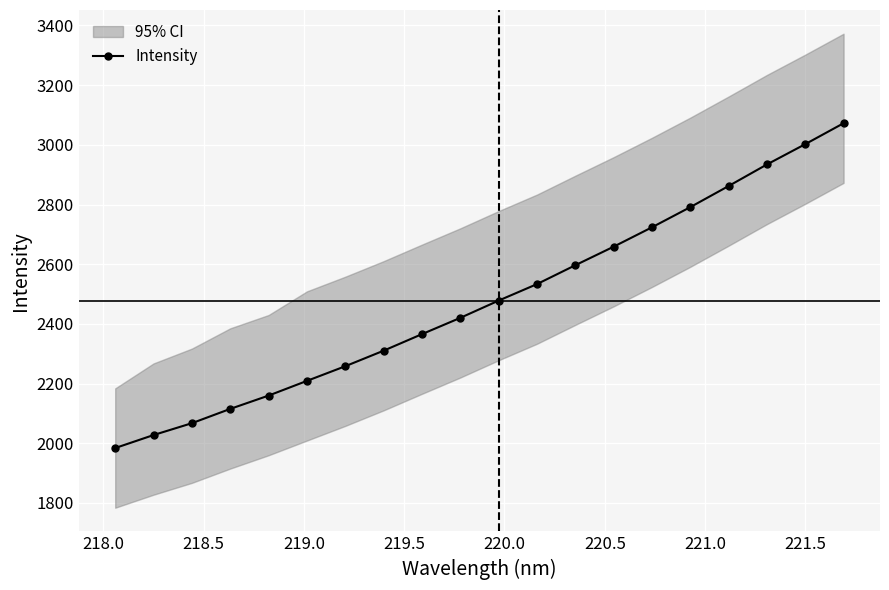

What is the minimum value for Intensity?

1983.9